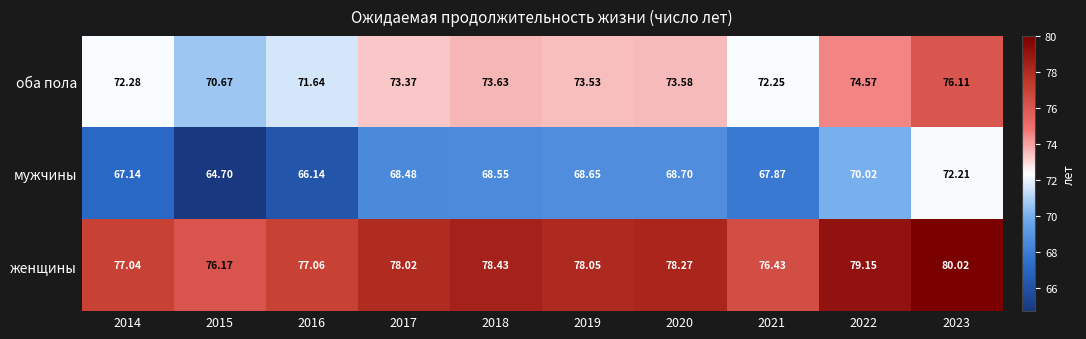

Which series has the largest total across all categories?

женщины